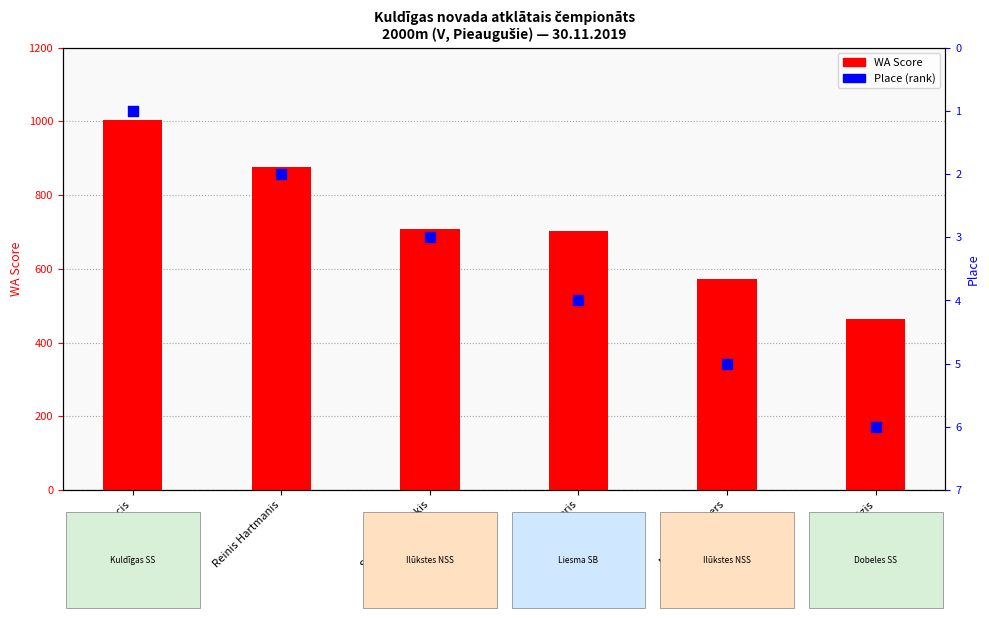

Is the value of Place at Aigars Feteris greater than the value of WA Score at Uģis Jocis?

No